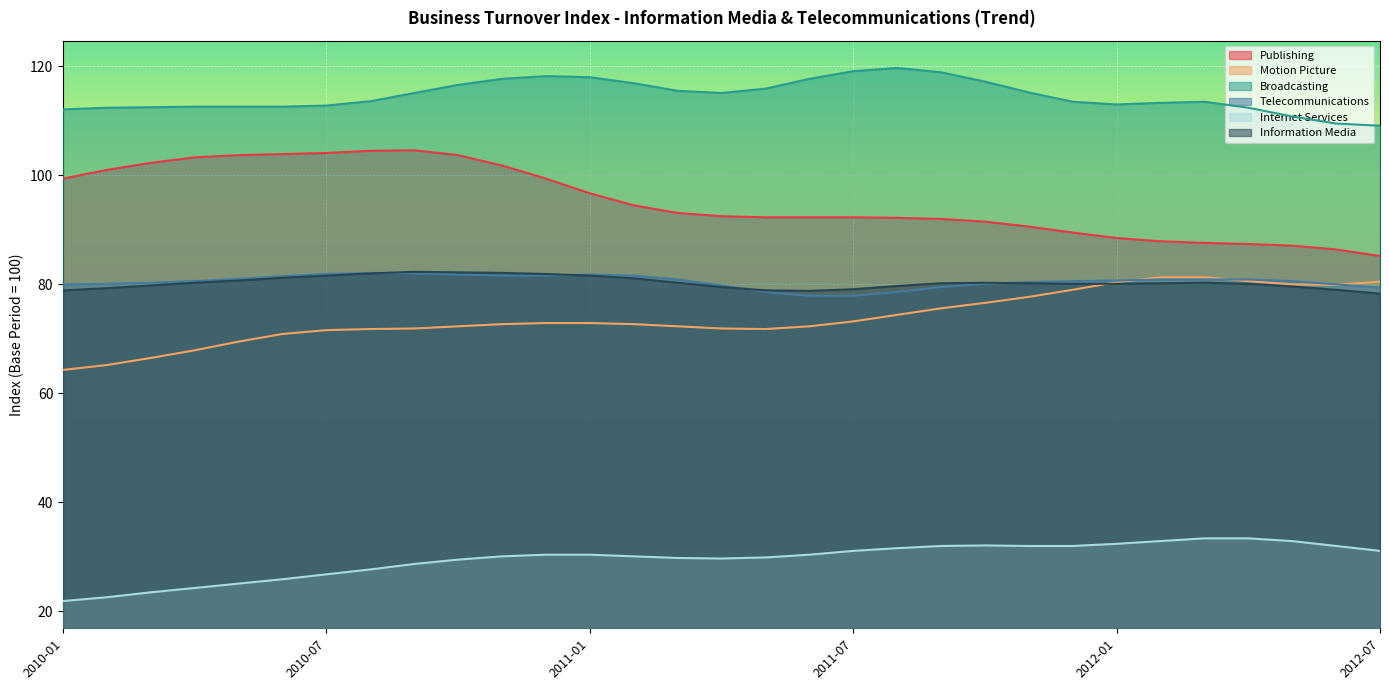

Reading right to left, transcribe all the data shown in this chart.

Publishing: 2012-07=85.2	2012-06=86.4	2012-05=87.1	2012-04=87.4	2012-03=87.6	2012-02=87.9	2012-01=88.5	2011-12=89.5	2011-11=90.6	2011-10=91.5	2011-09=92.0	2011-08=92.2	2011-07=92.3	2011-06=92.3	2011-05=92.3	2011-04=92.5	2011-03=93.1	2011-02=94.5	2011-01=96.7	2010-12=99.4	2010-11=101.8	2010-10=103.7	2010-09=104.6	2010-08=104.5	2010-07=104.1	2010-06=103.9	2010-05=103.7	2010-04=103.3	2010-03=102.3	2010-02=101.0	2010-01=99.4
Motion Picture: 2012-07=80.5	2012-06=79.9	2012-05=80.0	2012-04=80.6	2012-03=81.3	2012-02=81.3	2012-01=80.4	2011-12=79.0	2011-11=77.7	2011-10=76.6	2011-09=75.6	2011-08=74.4	2011-07=73.2	2011-06=72.3	2011-05=71.8	2011-04=71.9	2011-03=72.3	2011-02=72.7	2011-01=72.9	2010-12=72.9	2010-11=72.7	2010-10=72.3	2010-09=71.9	2010-08=71.8	2010-07=71.6	2010-06=70.9	2010-05=69.5	2010-04=67.9	2010-03=66.5	2010-02=65.2	2010-01=64.3
Broadcasting: 2012-07=109.1	2012-06=109.5	2012-05=110.8	2012-04=112.4	2012-03=113.5	2012-02=113.3	2012-01=113.0	2011-12=113.5	2011-11=115.2	2011-10=117.2	2011-09=118.9	2011-08=119.7	2011-07=119.1	2011-06=117.7	2011-05=115.9	2011-04=115.1	2011-03=115.5	2011-02=116.9	2011-01=118.0	2010-12=118.2	2010-11=117.7	2010-10=116.6	2010-09=115.1	2010-08=113.6	2010-07=112.8	2010-06=112.6	2010-05=112.6	2010-04=112.6	2010-03=112.5	2010-02=112.4	2010-01=112.1
Telecommunications: 2012-07=79.4	2012-06=80.0	2012-05=80.6	2012-04=80.9	2012-03=80.9	2012-02=80.9	2012-01=80.7	2011-12=80.6	2011-11=80.4	2011-10=80.1	2011-09=79.5	2011-08=78.6	2011-07=77.9	2011-06=77.9	2011-05=78.6	2011-04=79.8	2011-03=80.9	2011-02=81.6	2011-01=81.8	2010-12=81.6	2010-11=81.6	2010-10=81.8	2010-09=82.0	2010-08=82.1	2010-07=81.9	2010-06=81.5	2010-05=81.0	2010-04=80.6	2010-03=80.3	2010-02=80.1	2010-01=80.0
Internet Services: 2012-07=31.1	2012-06=32.0	2012-05=32.9	2012-04=33.4	2012-03=33.4	2012-02=32.9	2012-01=32.4	2011-12=32.0	2011-11=32.0	2011-10=32.1	2011-09=32.0	2011-08=31.6	2011-07=31.1	2011-06=30.4	2011-05=29.9	2011-04=29.7	2011-03=29.8	2011-02=30.1	2011-01=30.4	2010-12=30.4	2010-11=30.1	2010-10=29.5	2010-09=28.7	2010-08=27.7	2010-07=26.8	2010-06=25.9	2010-05=25.1	2010-04=24.3	2010-03=23.5	2010-02=22.6	2010-01=21.9
Information Media: 2012-07=78.3	2012-06=79.0	2012-05=79.6	2012-04=80.1	2012-03=80.3	2012-02=80.2	2012-01=80.1	2011-12=80.1	2011-11=80.2	2011-10=80.3	2011-09=80.2	2011-08=79.7	2011-07=79.1	2011-06=78.8	2011-05=78.9	2011-04=79.5	2011-03=80.3	2011-02=81.1	2011-01=81.6	2010-12=81.9	2010-11=82.1	2010-10=82.2	2010-09=82.3	2010-08=82.0	2010-07=81.6	2010-06=81.2	2010-05=80.7	2010-04=80.3	2010-03=79.8	2010-02=79.3	2010-01=78.9